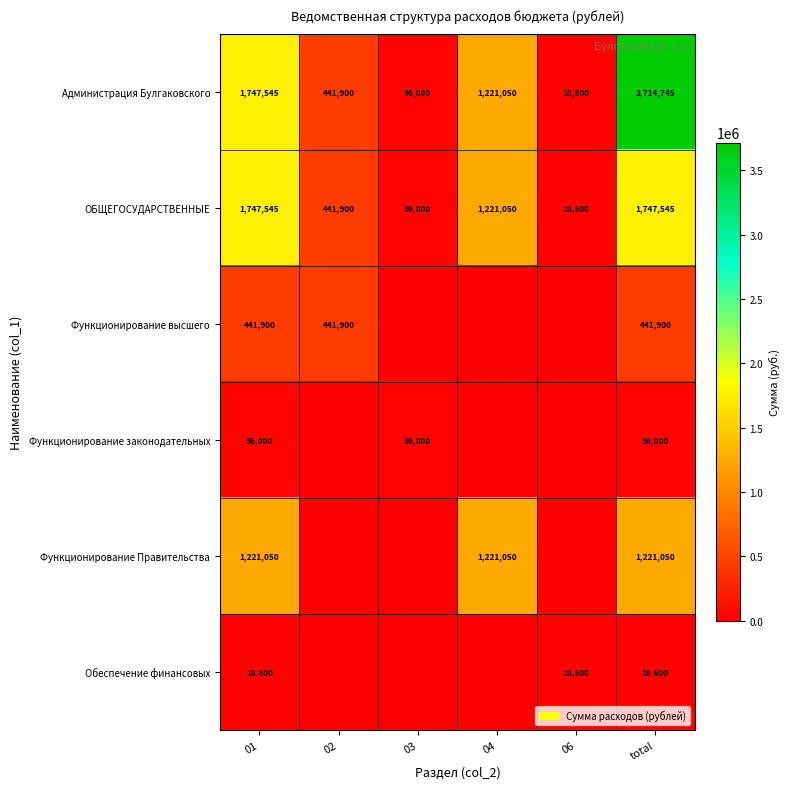

What is the difference between the second highest and second lowest values in the Администрация Булгаковского series?

1711545